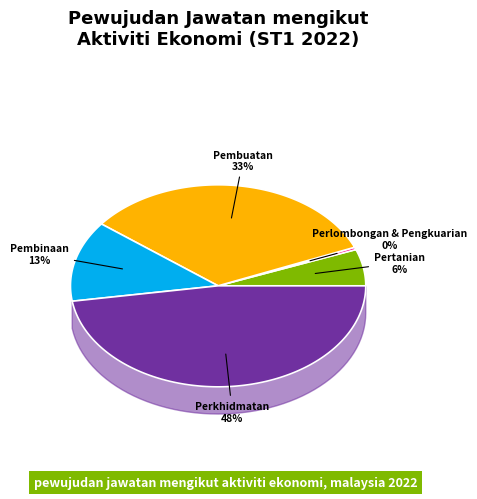

Combined, do Pertanian and Perkhidmatan account for over 50%?

Yes